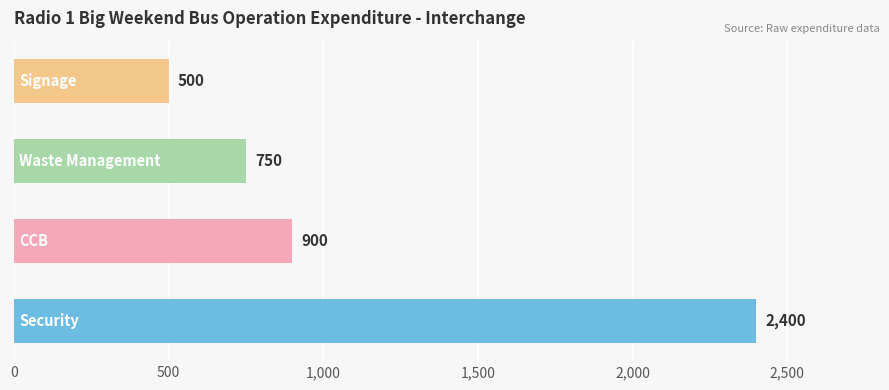

Reading bottom to top, transcribe all the data shown in this chart.

2400	900	750	500